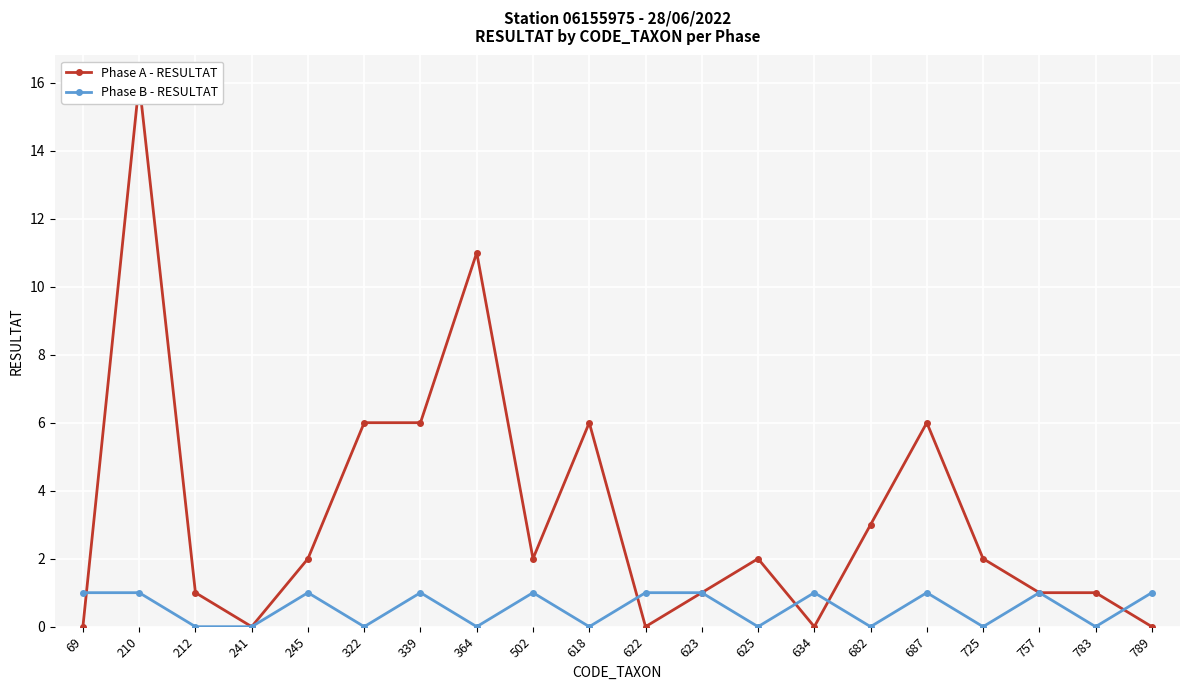

Which series has the largest range (max minus min)?

Phase A - RESULTAT